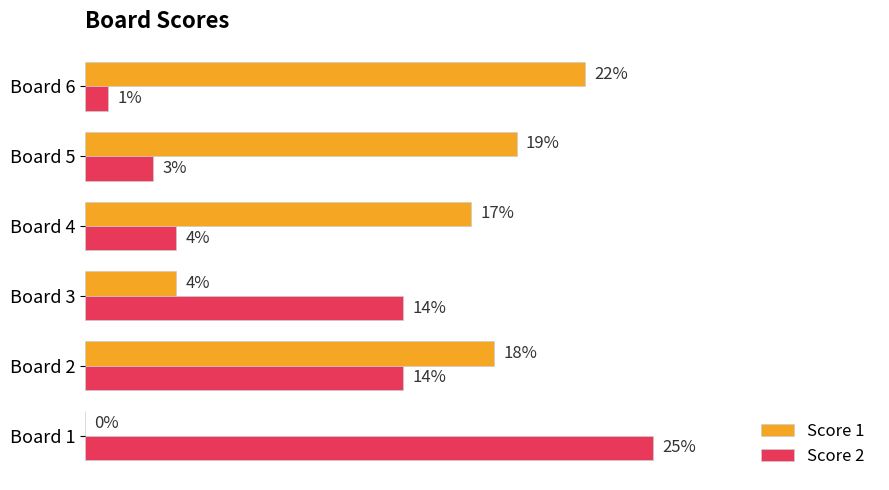

Which series has the largest total across all categories?

Score 1